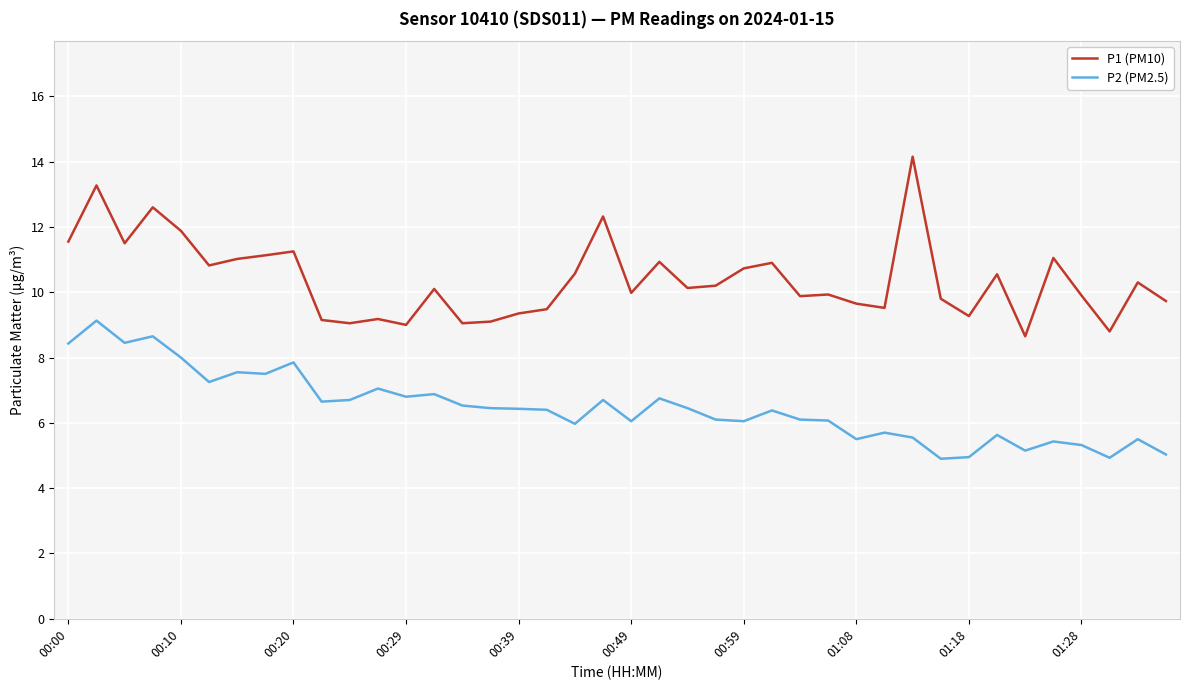

Which series has the largest total across all categories?

P1 (PM10)